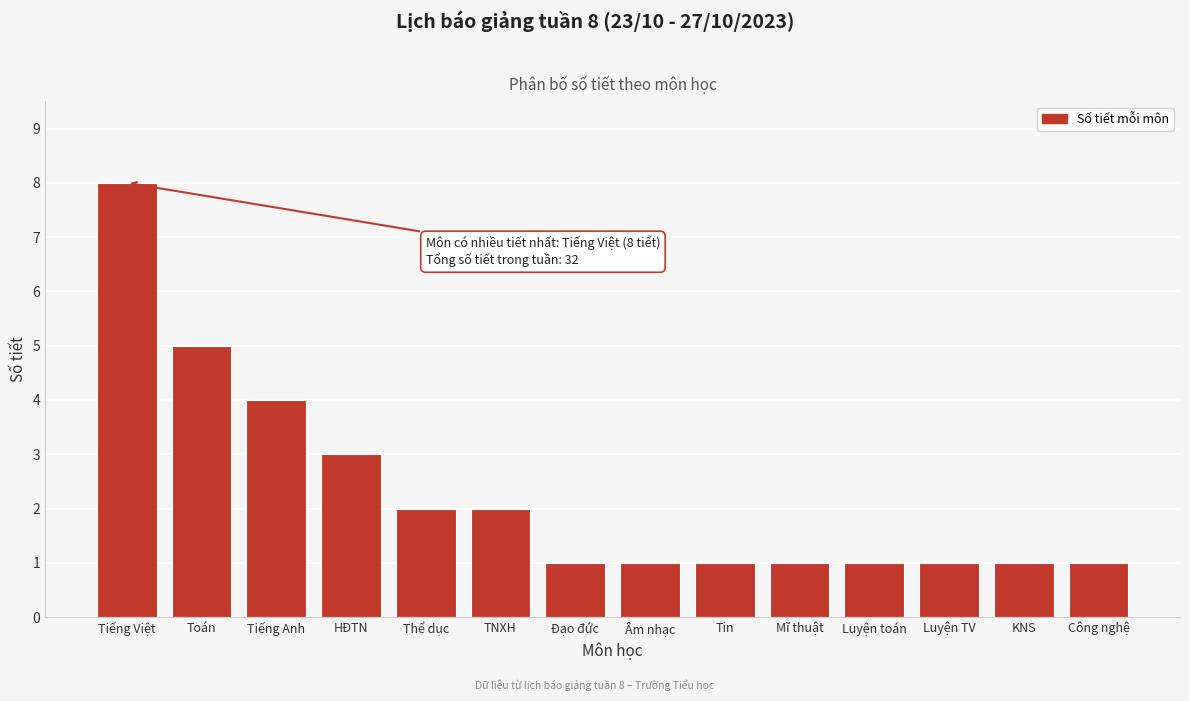

Reading left to right, extract all data points from this chart.

8	5	4	3	2	2	1	1	1	1	1	1	1	1